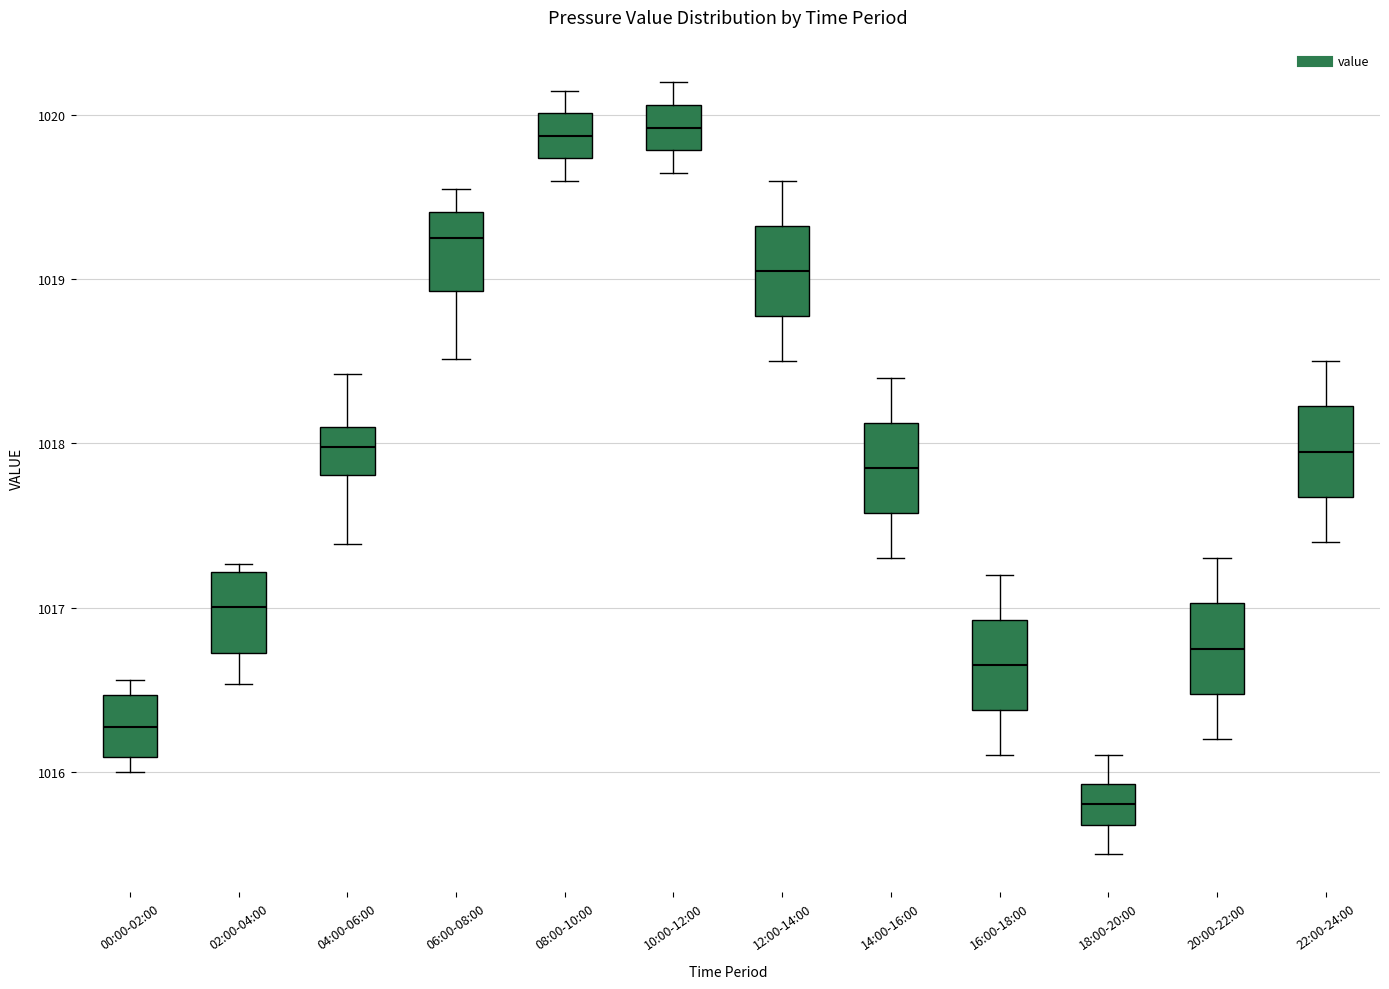

Where is the lower edge of the box for 02:00-04:00 on the y-axis? The values are not printed on the chart, so give them approximately, as read against the axis.

1016.7